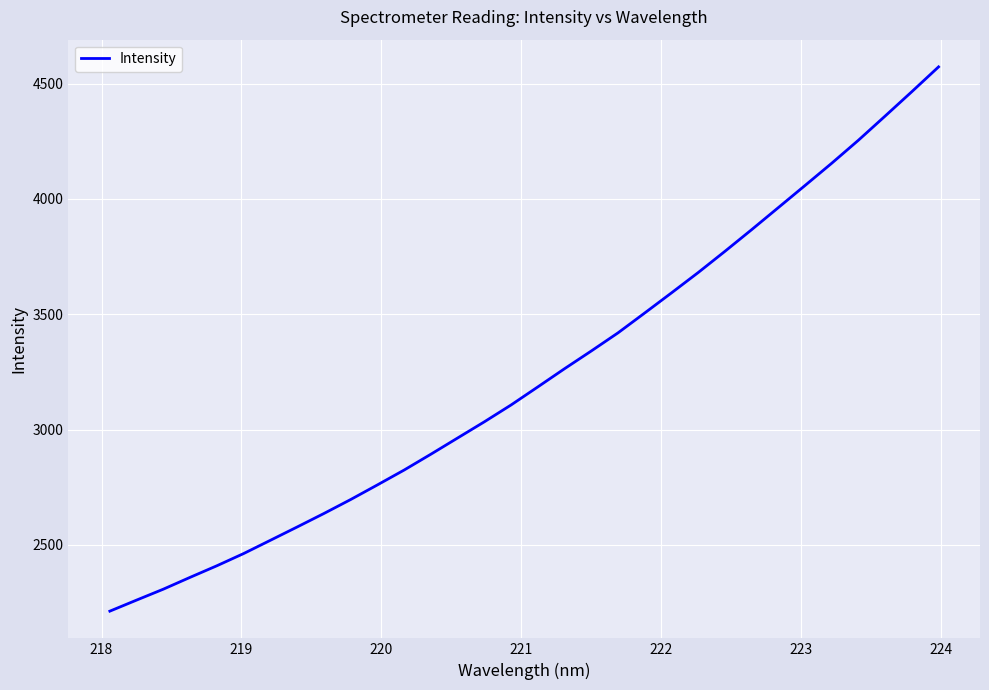

What is the greatest value displayed?

4572.3